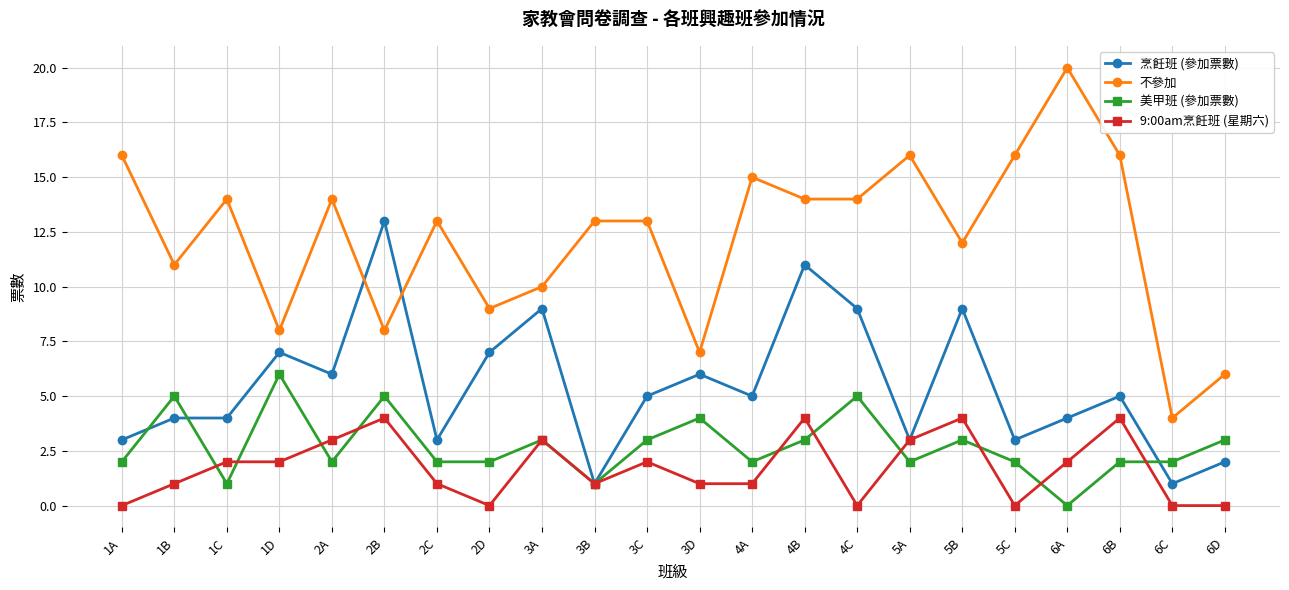

Rank the series by their maximum value, from lowest to highest.

9:00am烹飪班 (星期六), 美甲班 (參加票數), 烹飪班 (參加票數), 不參加